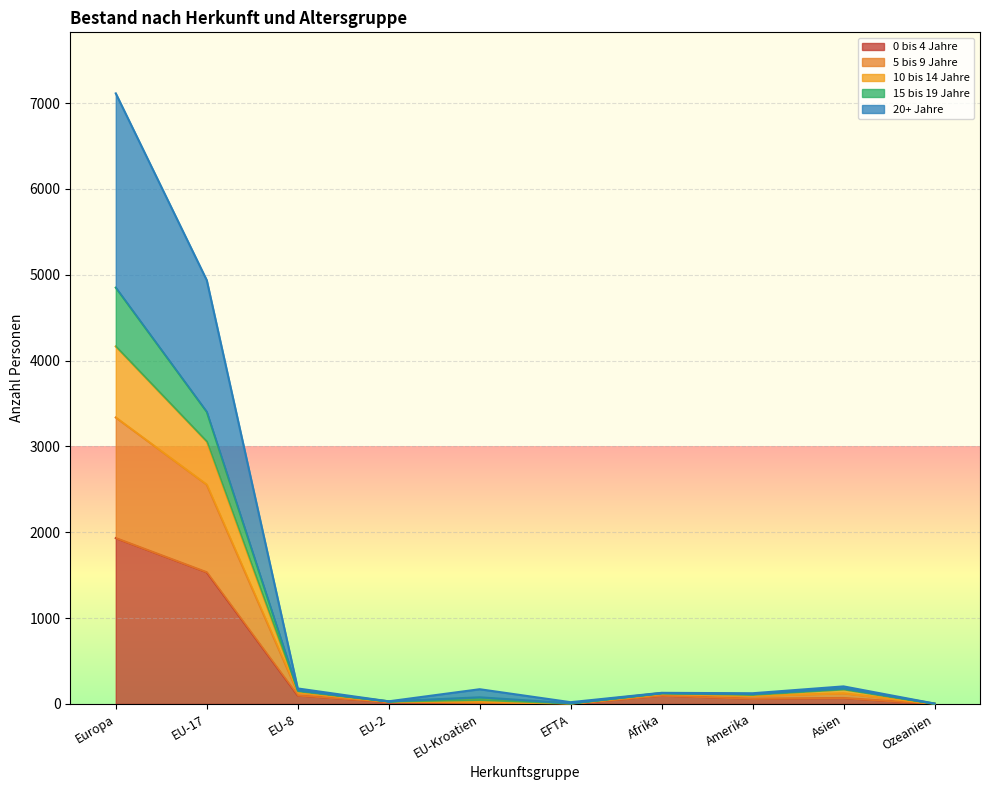

At which category is the sum across all series the highest?

Europa